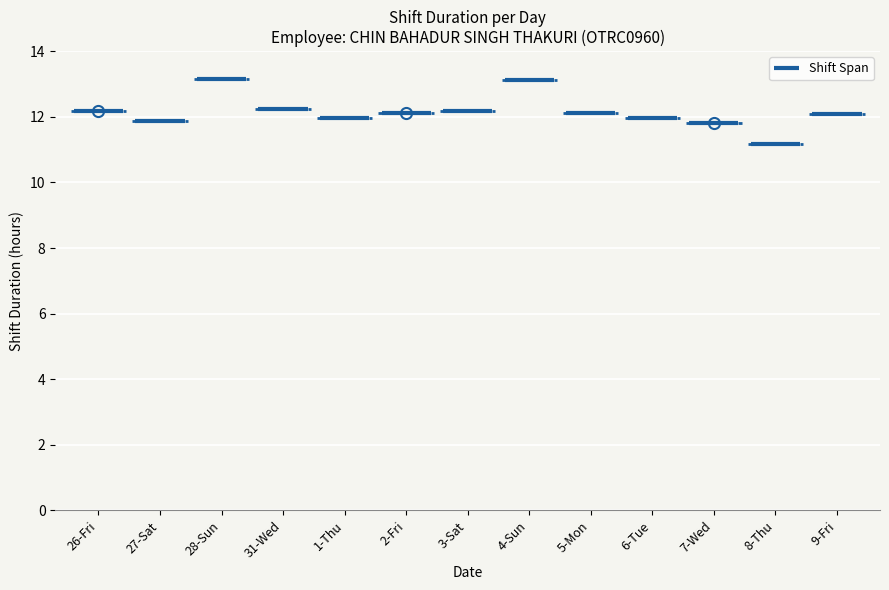

What is the value of the Regular Hours point at the 10th from the left?

12